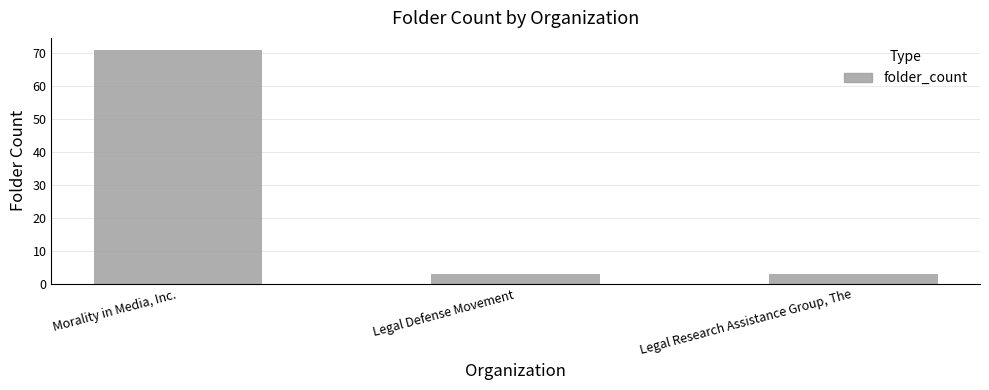

What is the difference between the maximum and second lowest values?

68